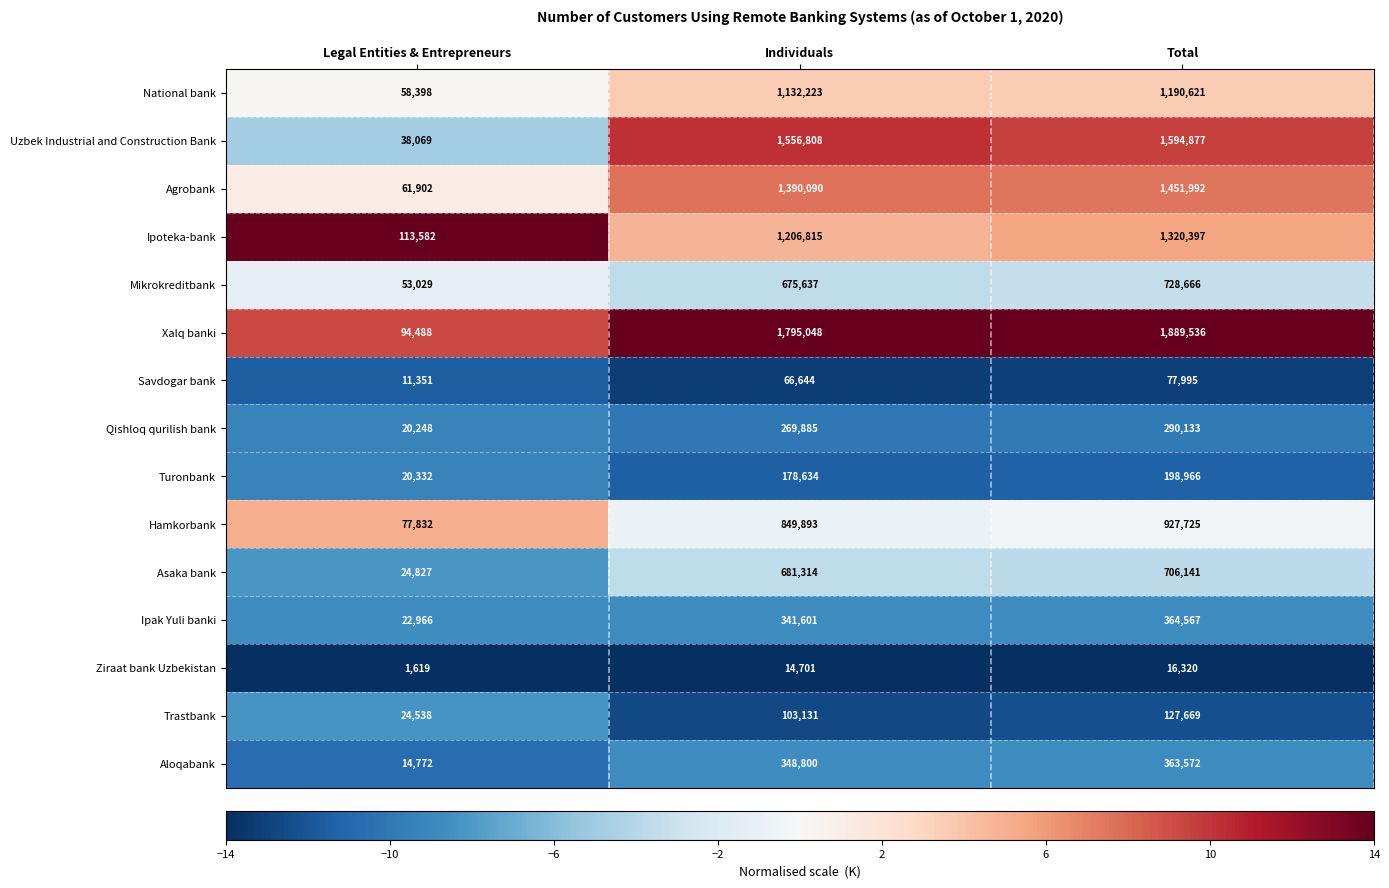

What is the difference between the maximum and second lowest values in the Ziraat bank Uzbekistan series?

1619